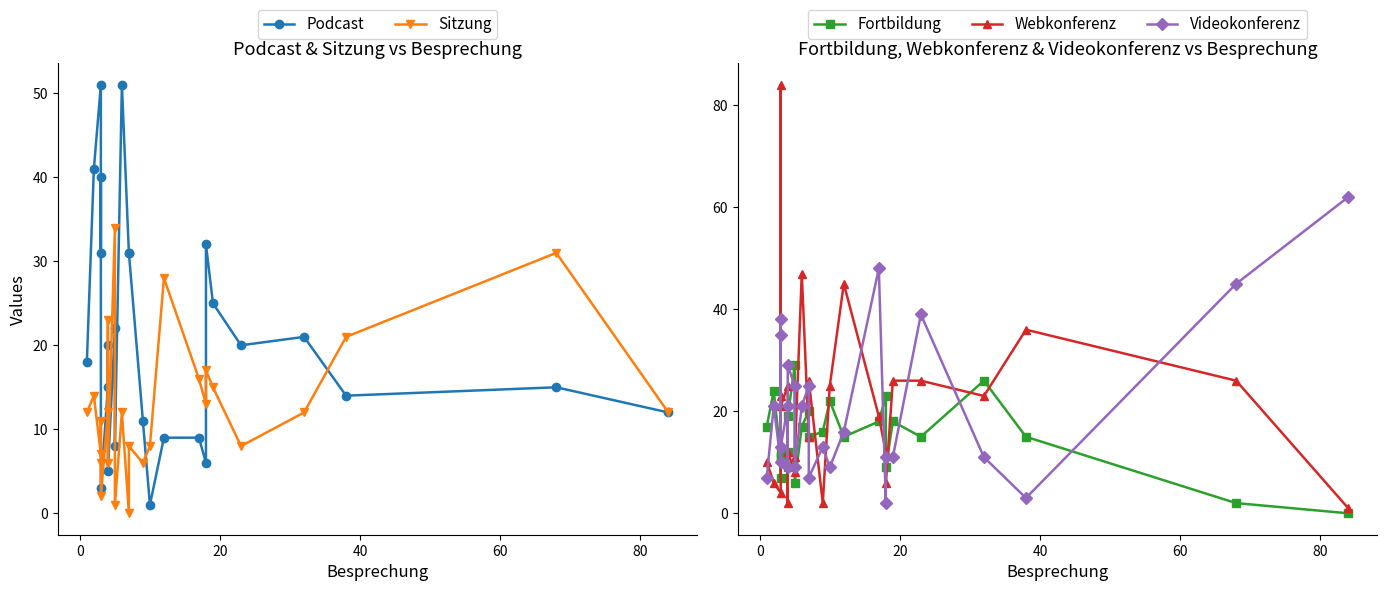

Is the value of Sitzung at 20 greater than the value of Videokonferenz at 12?

No